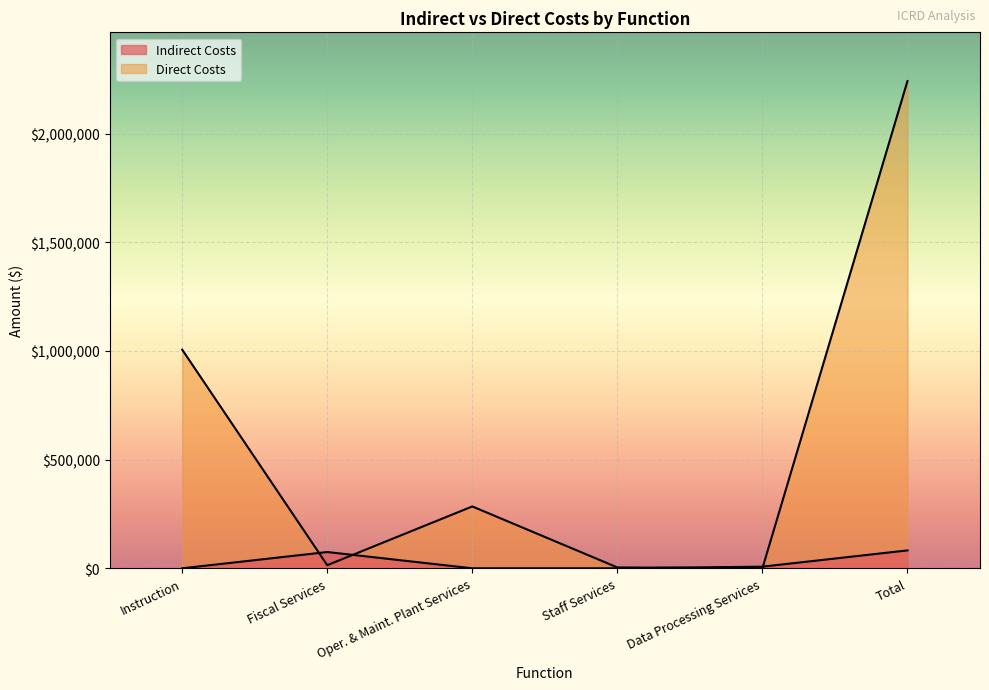

What is the difference between the Direct Costs values at Data Processing Services and Staff Services?

3996